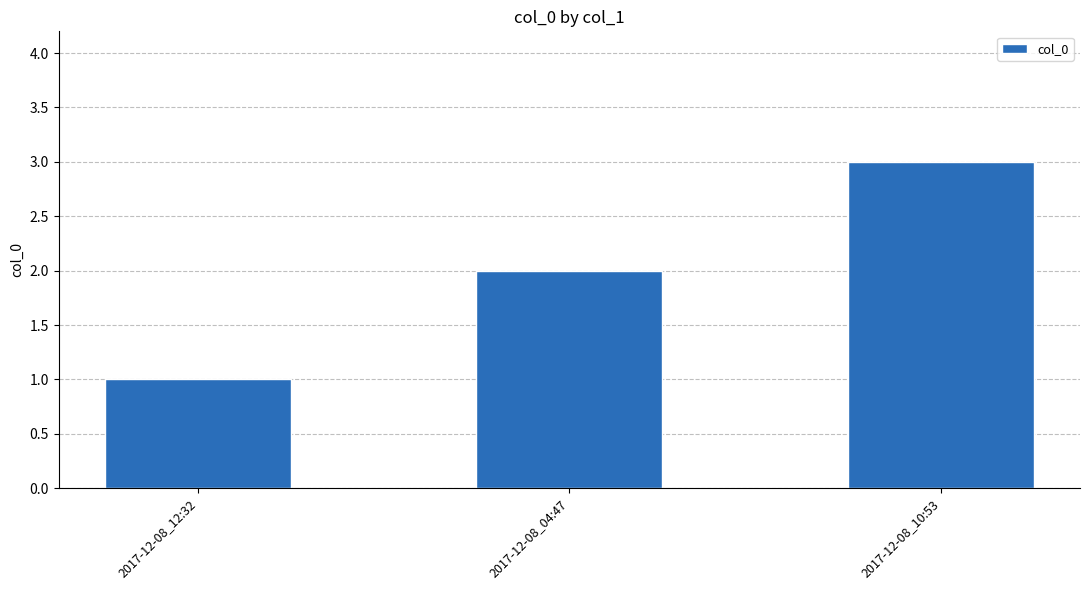

List the labels in order of value, smallest first.

2017-12-08_12:32, 2017-12-08_04:47, 2017-12-08_10:53